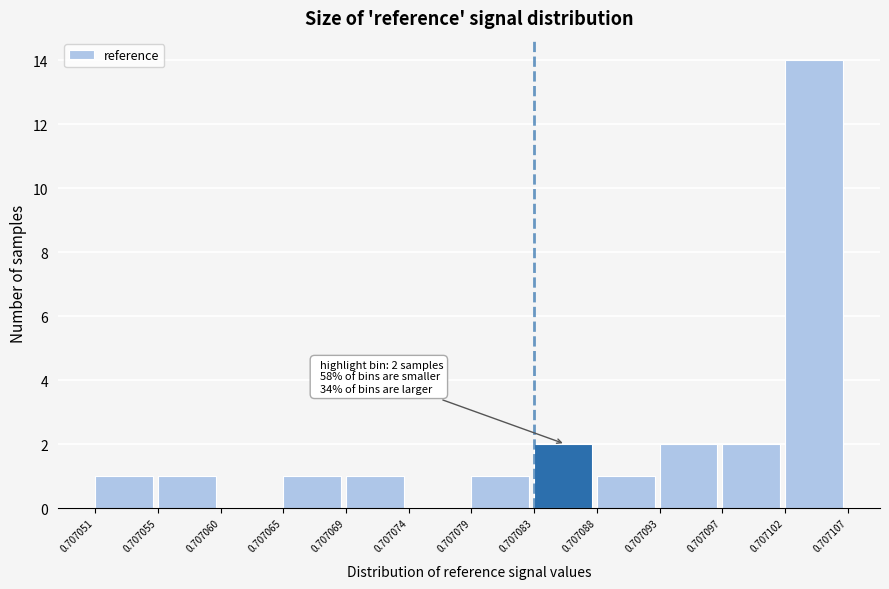

Which range on the x-axis has the tallest bar?

0.707102 to 0.707107